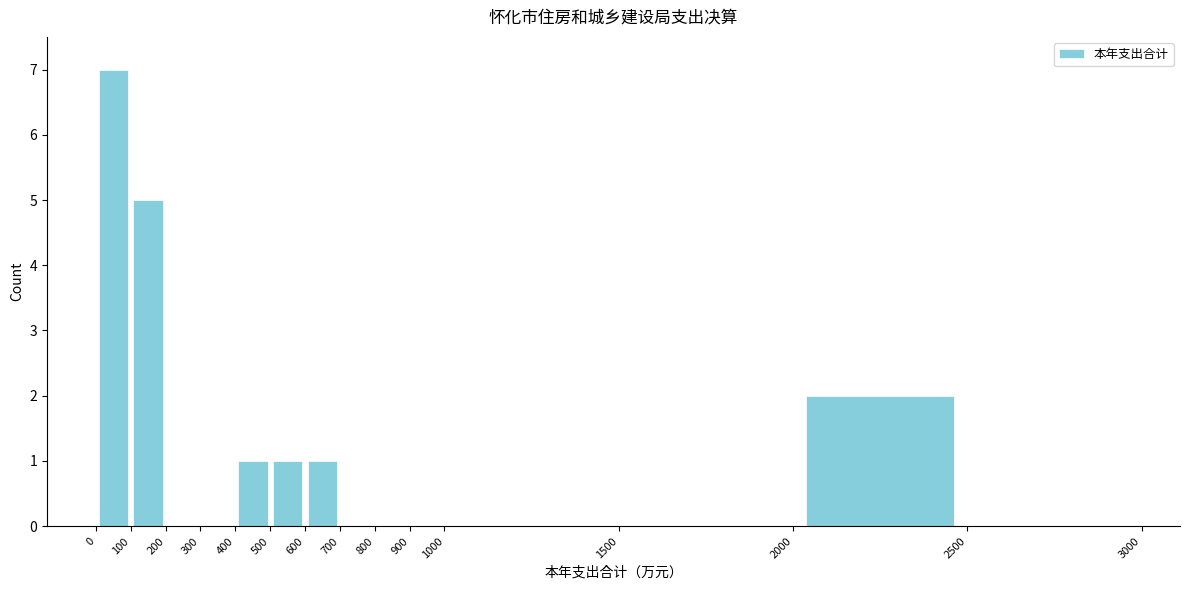

What is the height of the bar covering 500 to 600 on the x-axis? The values are not printed on the chart, so give them approximately, as read against the axis.

1